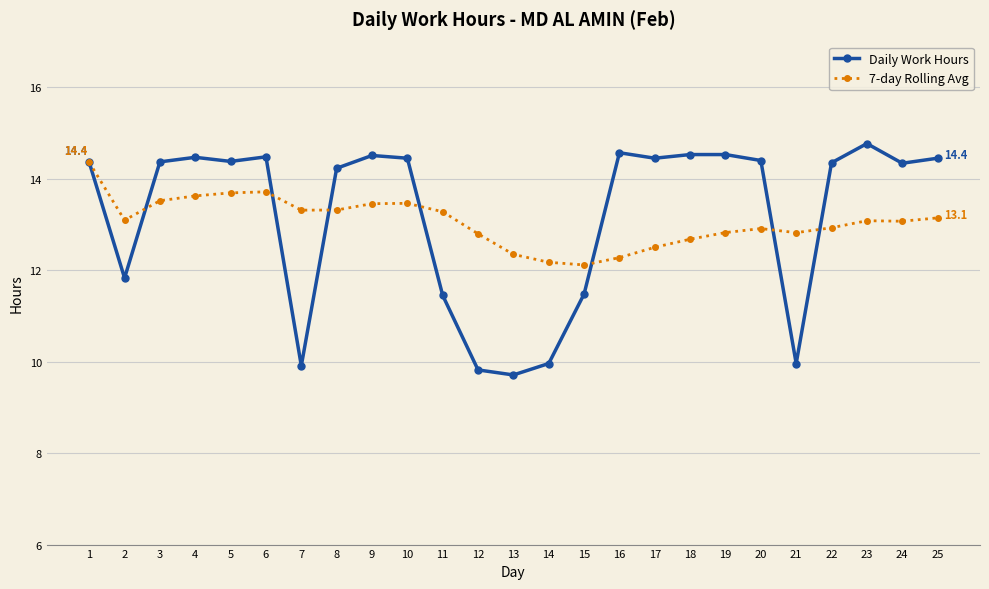

True or false: Daily Work Hours has more than 0 interior local peaks.

True